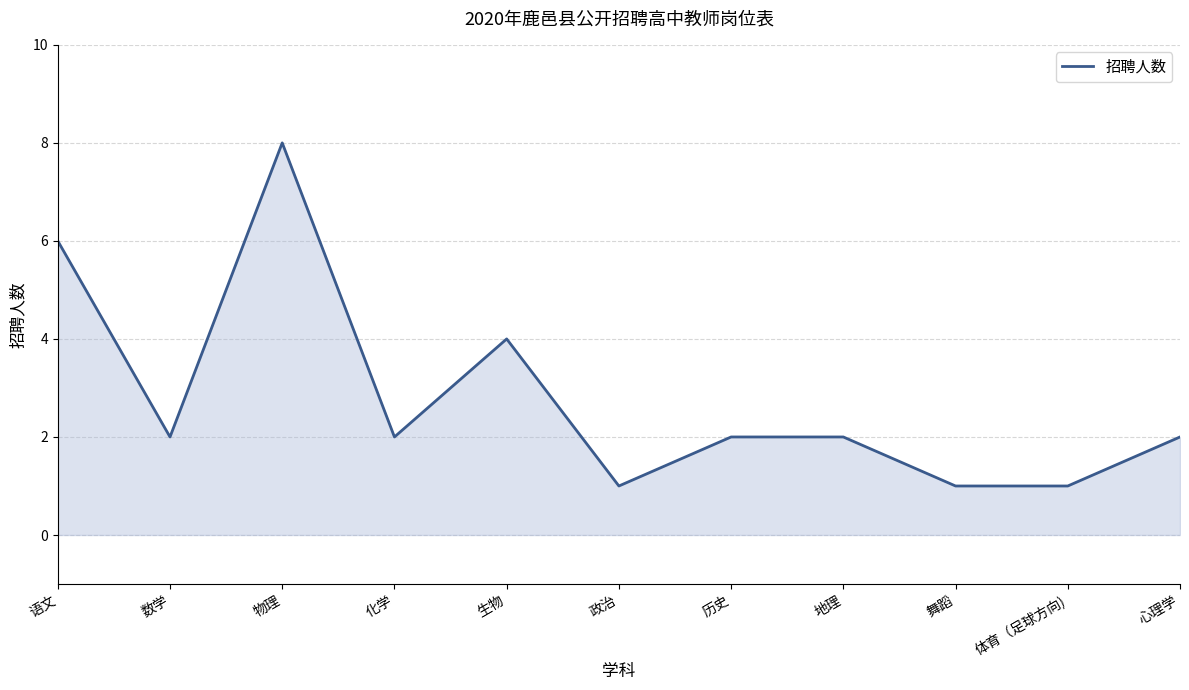

What position from the left is 地理?

8